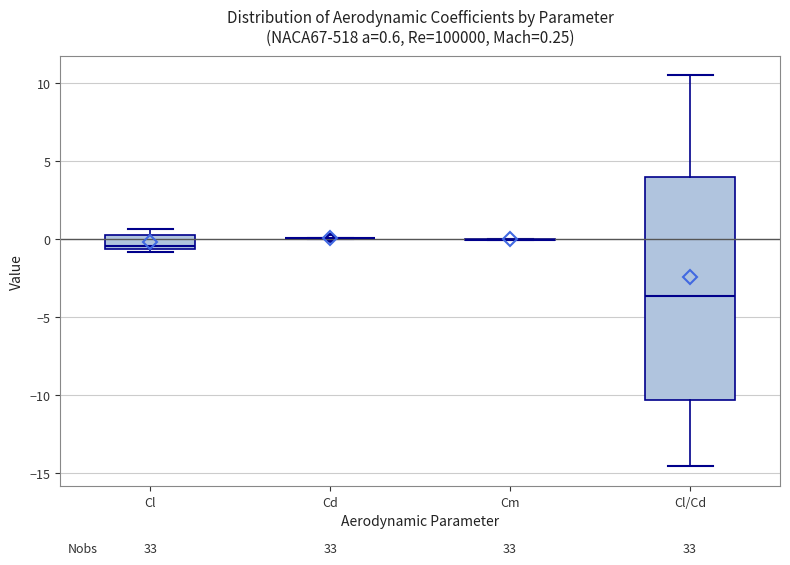

Which box is the tallest, from its lower edge to its upper edge?

Cl/Cd